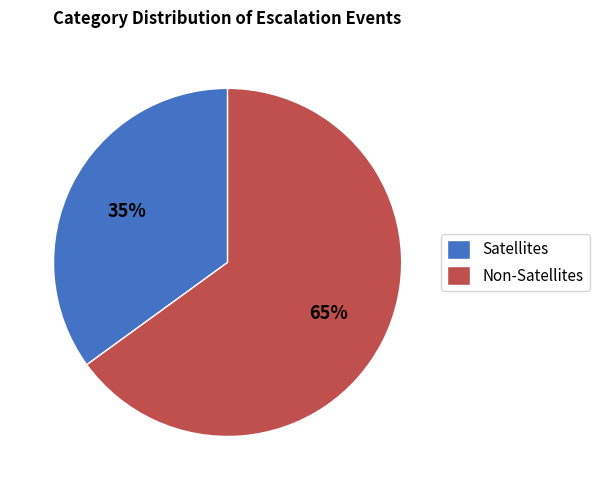

Does any single category account for the majority?

Yes